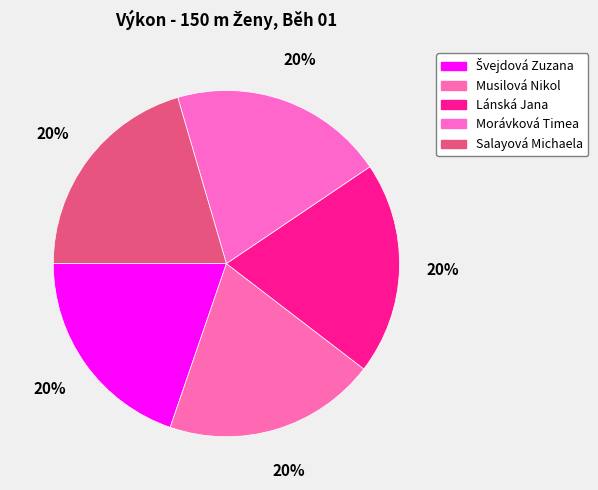

Is there any slice that represents more than half of the pie?

No